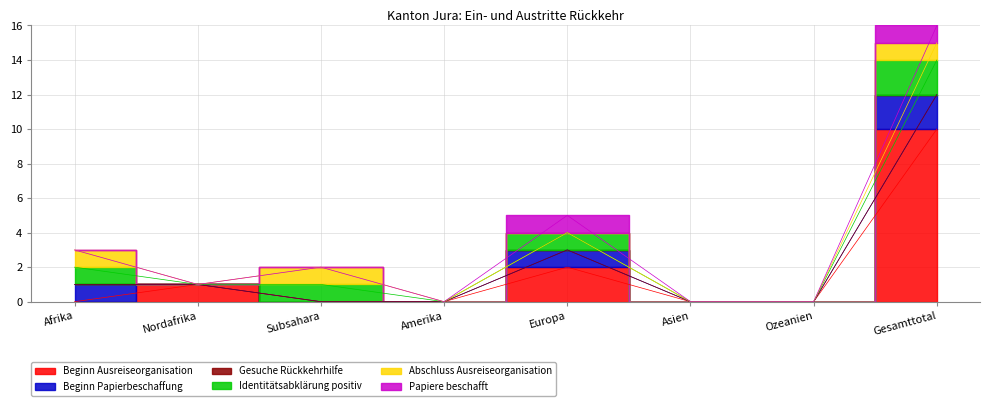

Count the number of data series in this chart.

6